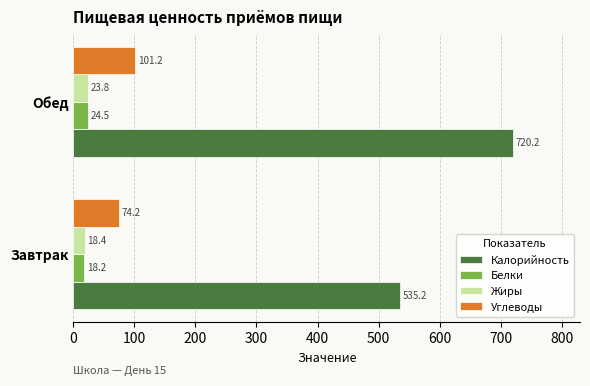

Which series has the largest total across all categories?

Калорийность